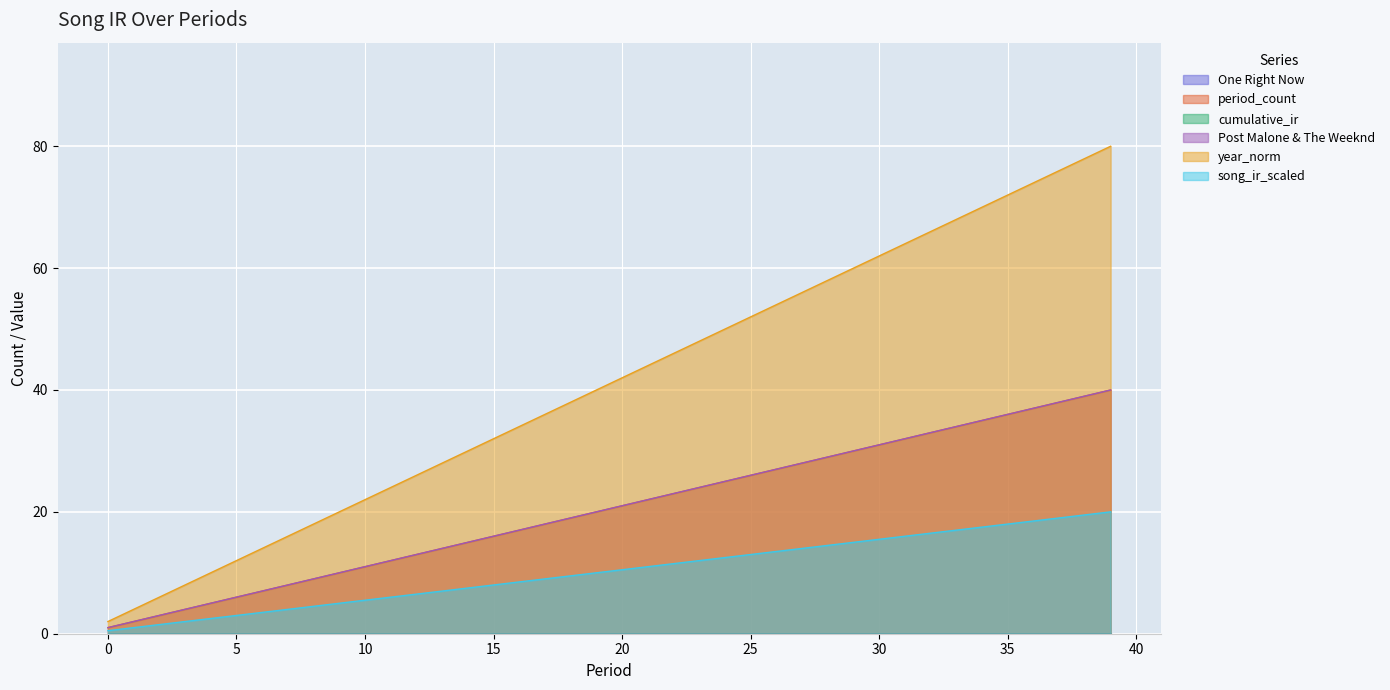

At 32, list the series in order from smallest to largest.

song_ir_scaled, period_count, Post Malone & The Weeknd, year_norm